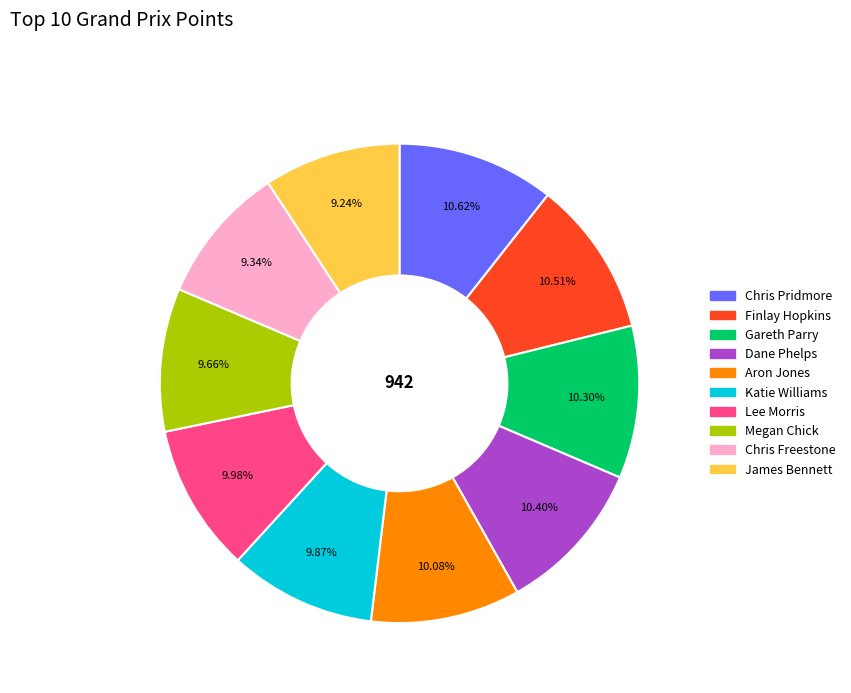

Is there a majority slice in this chart?

No